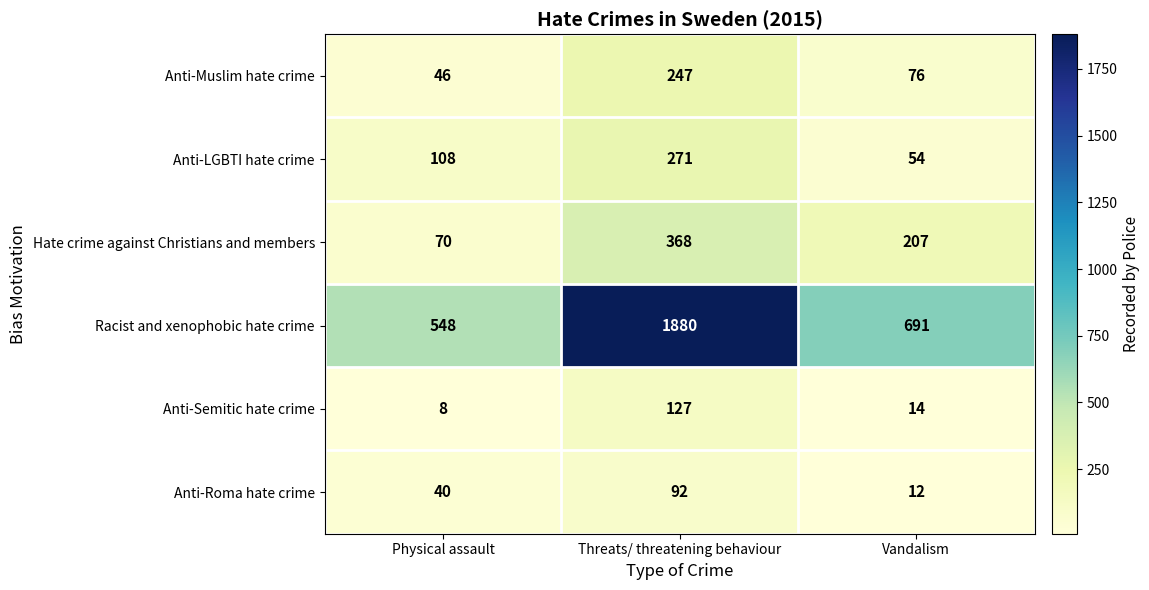

Rank the series by their maximum value, from highest to lowest.

Racist and xenophobic hate crime, Hate crime against Christians and members, Anti-LGBTI hate crime, Anti-Muslim hate crime, Anti-Semitic hate crime, Anti-Roma hate crime